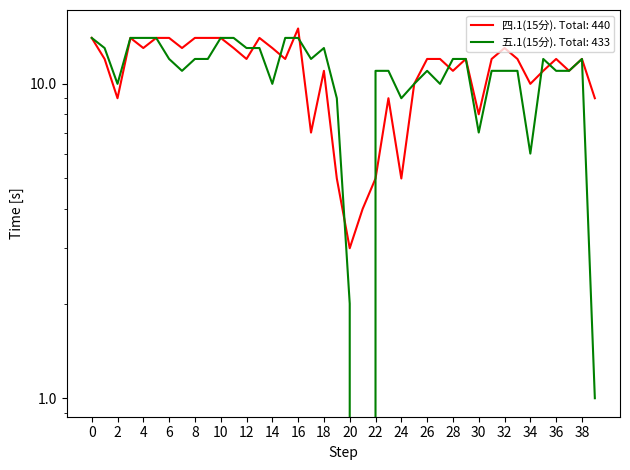

What is the value of the 五.1(15分) point at the 8th from the left?

11